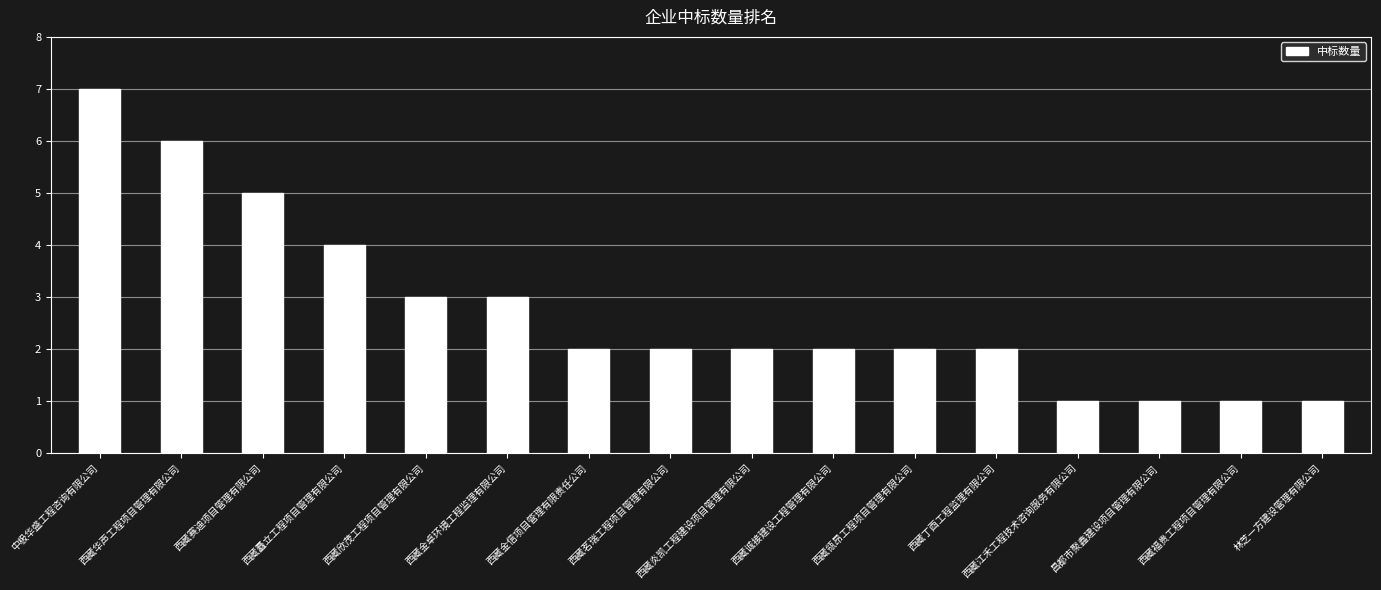

Where does the data first go above 2?

中极华盛工程咨询有限公司